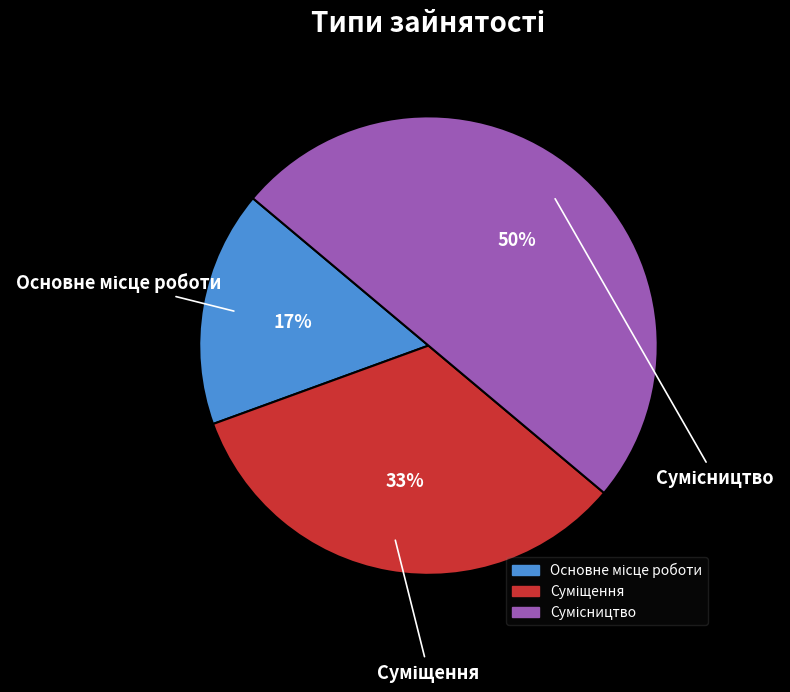

How many segments does this pie chart have?

3